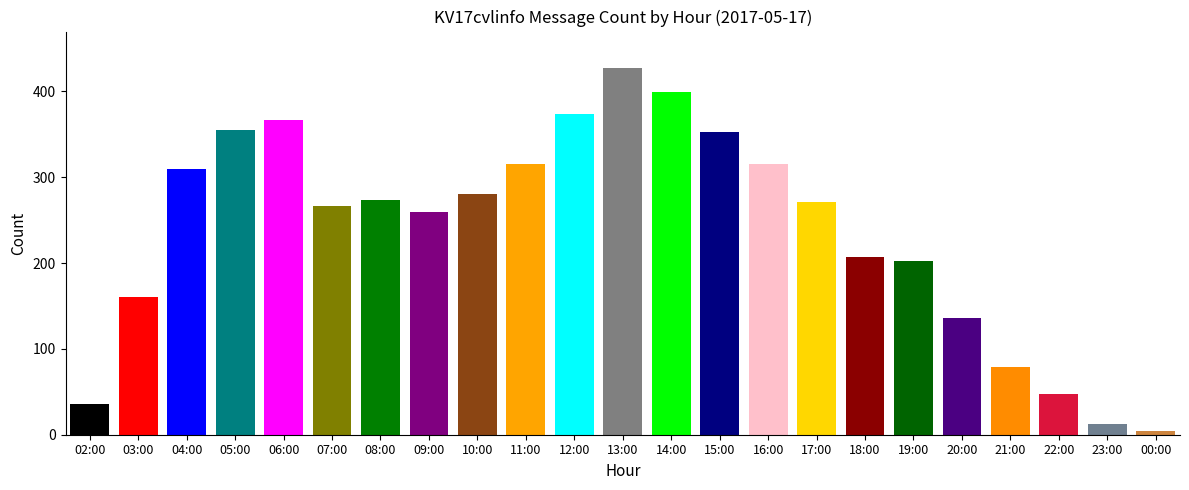

The chart shows a value of 271 at 17:00. True or false?

True